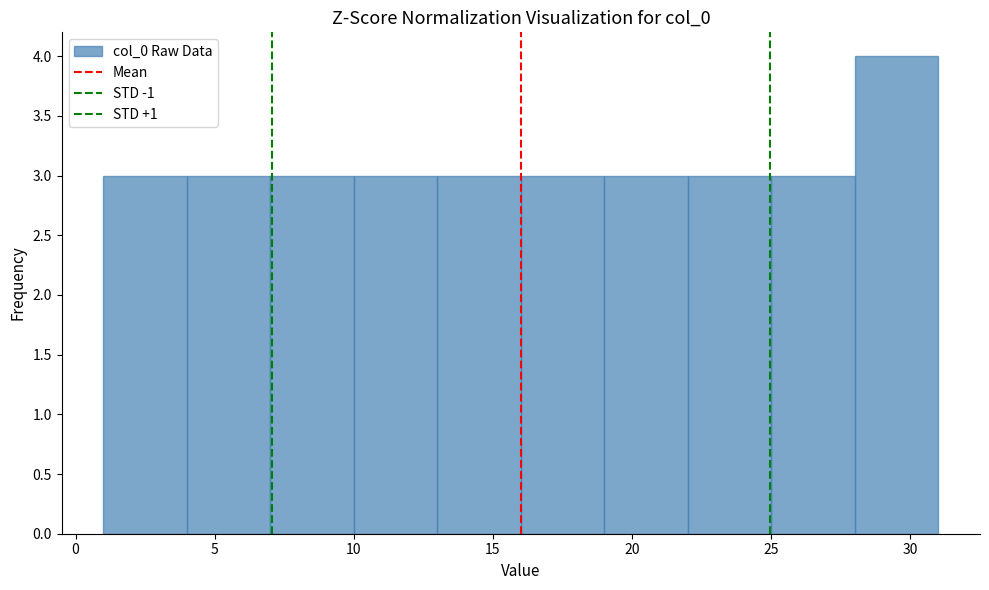

Which range on the x-axis has the tallest bar?

28 to 31